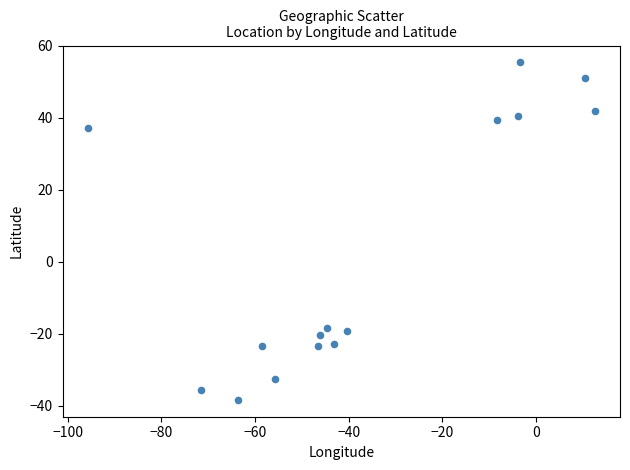

What is the range of Y values (max minus min)?

93.8